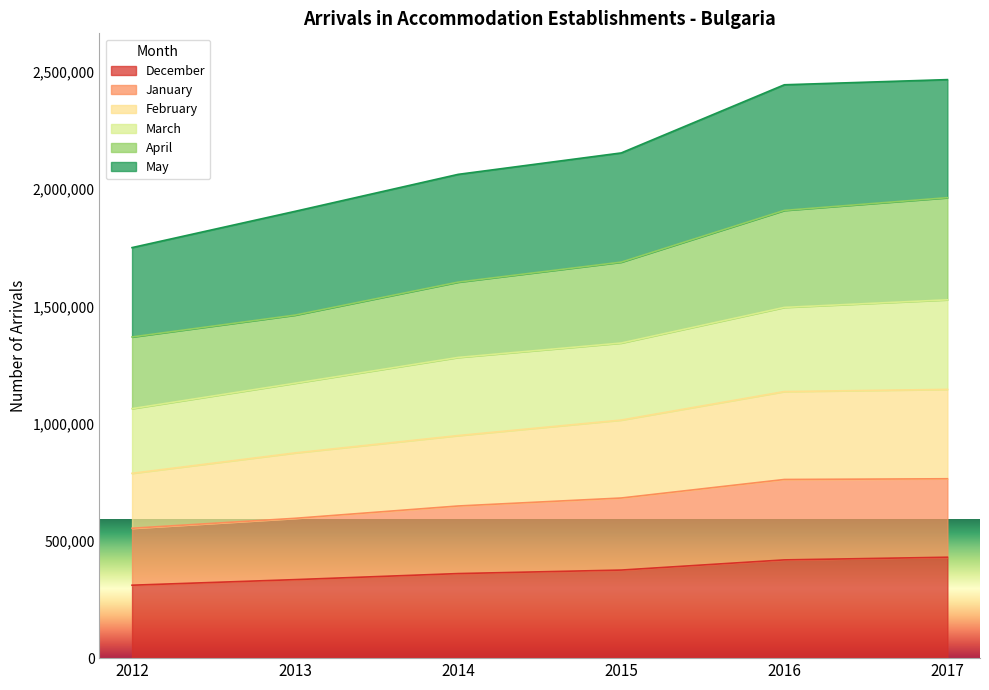

Which category has the highest value across all series?

2017